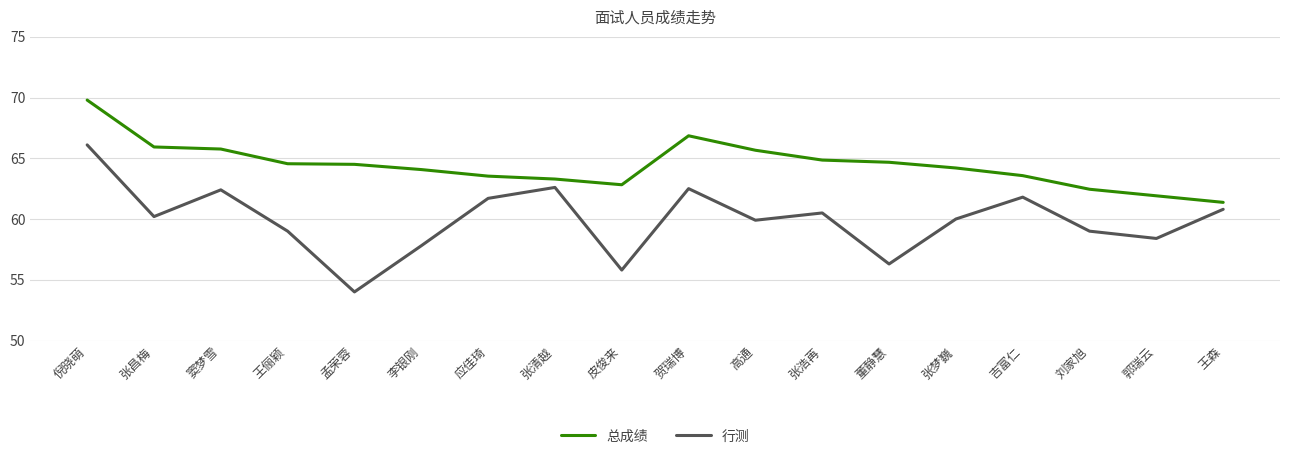

What is the difference between the 总成绩 values at 张昌梅 and 李银刚?

1.9